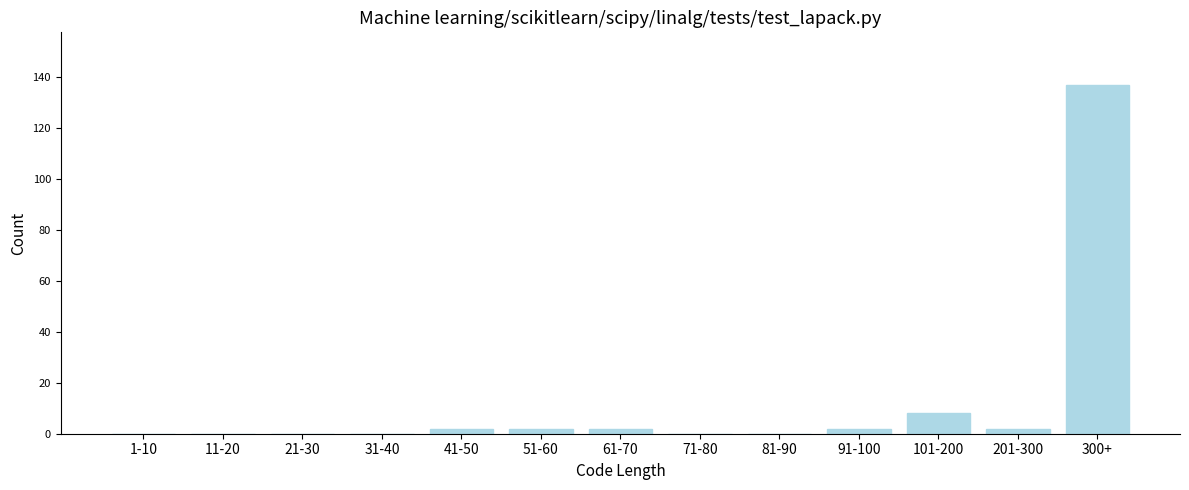

Reading left to right, list all the values displayed in this chart.

1-10=0	11-20=0	21-30=0	31-40=0	41-50=2	51-60=2	61-70=2	71-80=0	81-90=0	91-100=2	101-200=8	201-300=2	300+=137